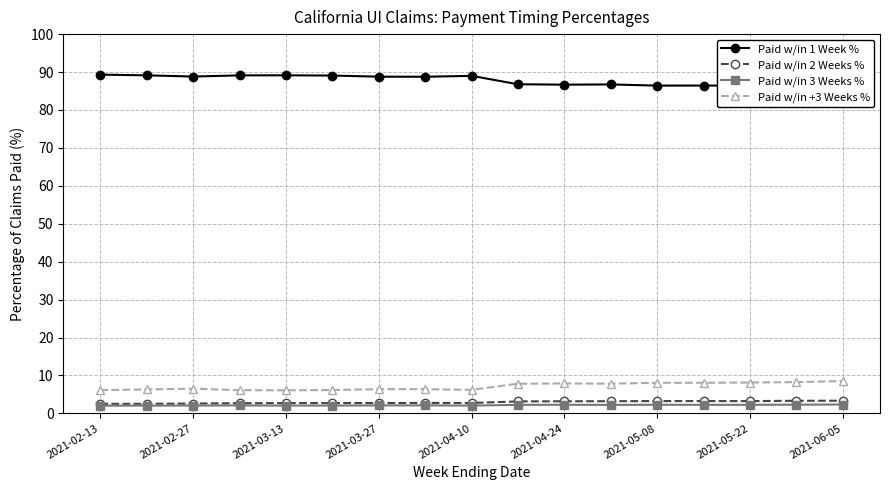

True or false: Paid w/in +3 Weeks % and Paid w/in 3 Weeks % intersect in this chart.

False